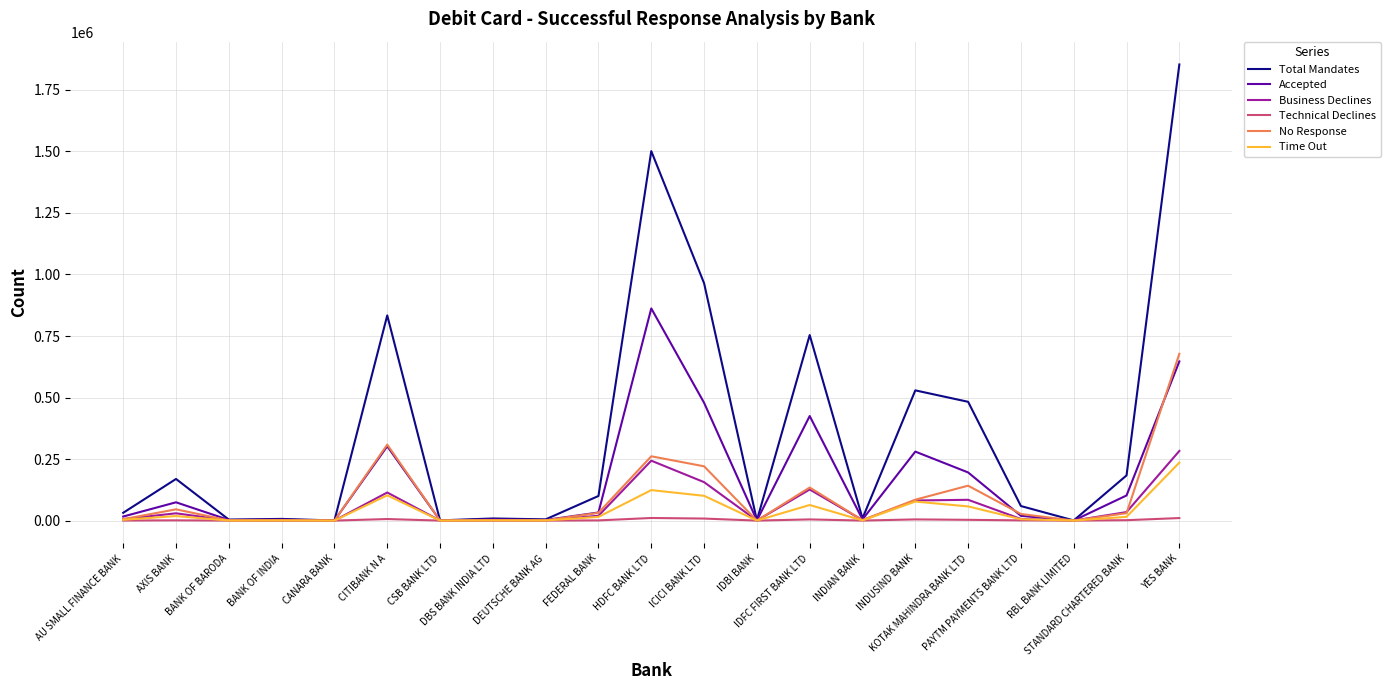

What is the maximum value shown in the chart?

1853321